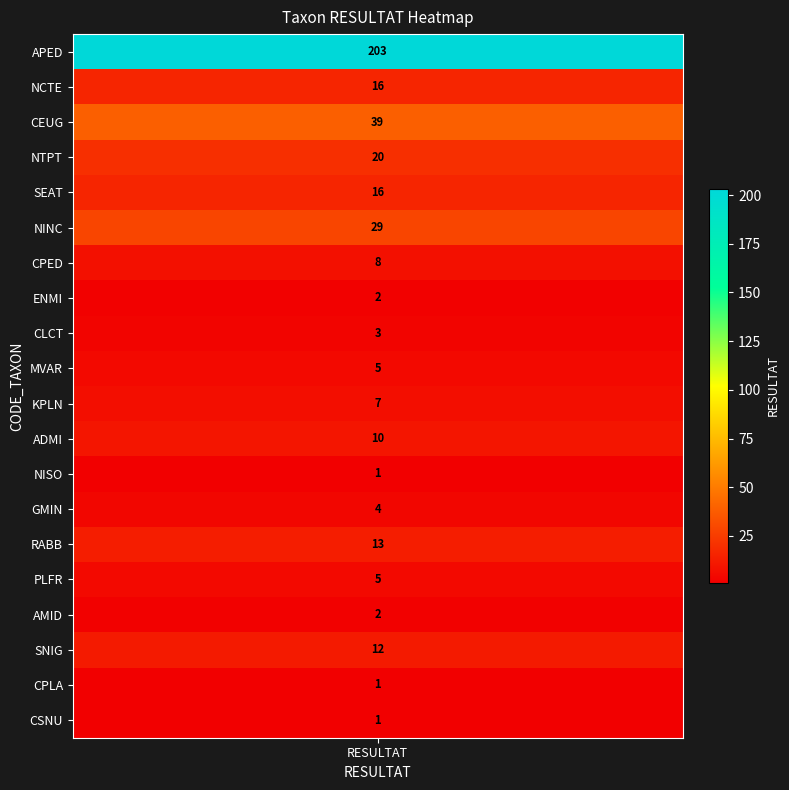

True or false: the data shows 1 at 9.

False